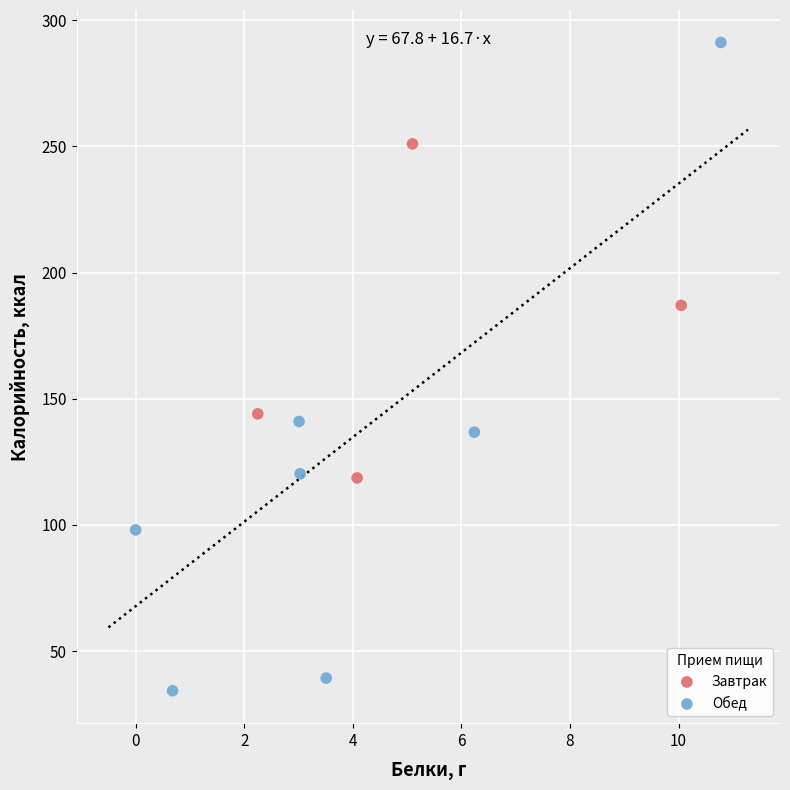

Which series reaches the minimum Y coordinate?

Обед